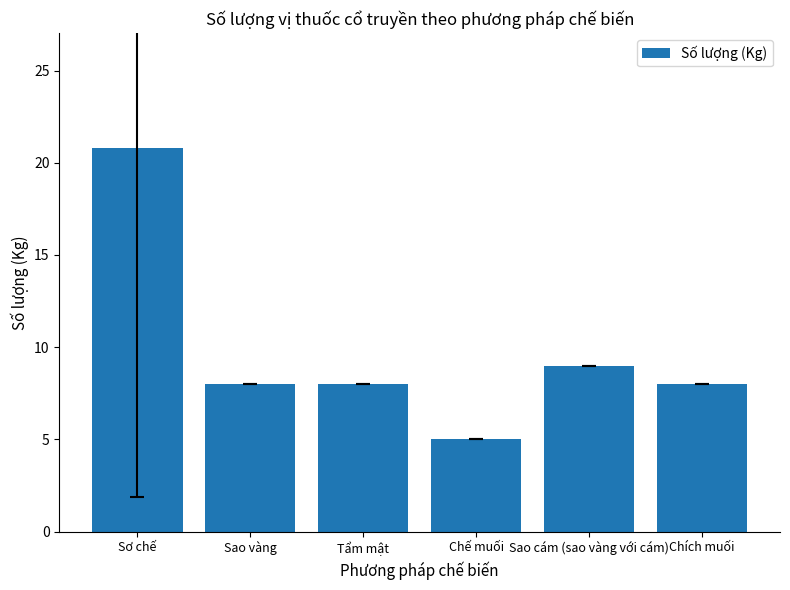

Reading left to right, what are all the values shown in this chart?

20.8	8.0	8.0	5.0	9.0	8.0